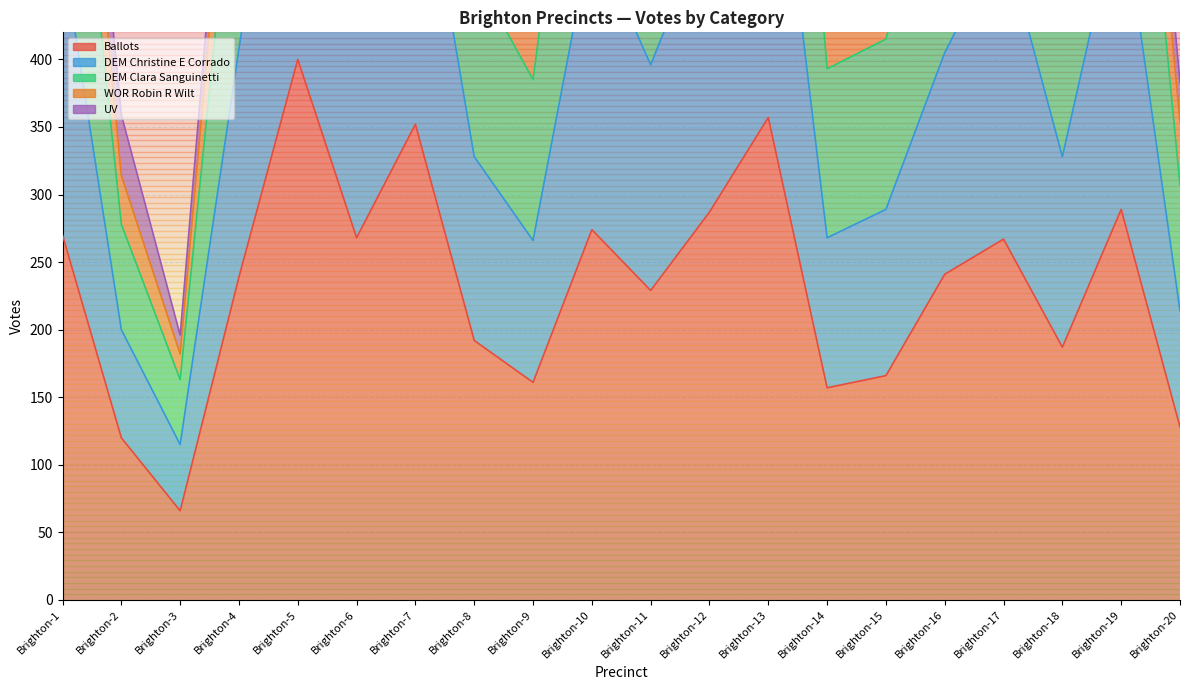

What is the sum of all DEM Clara Sanguinetti values?

12788